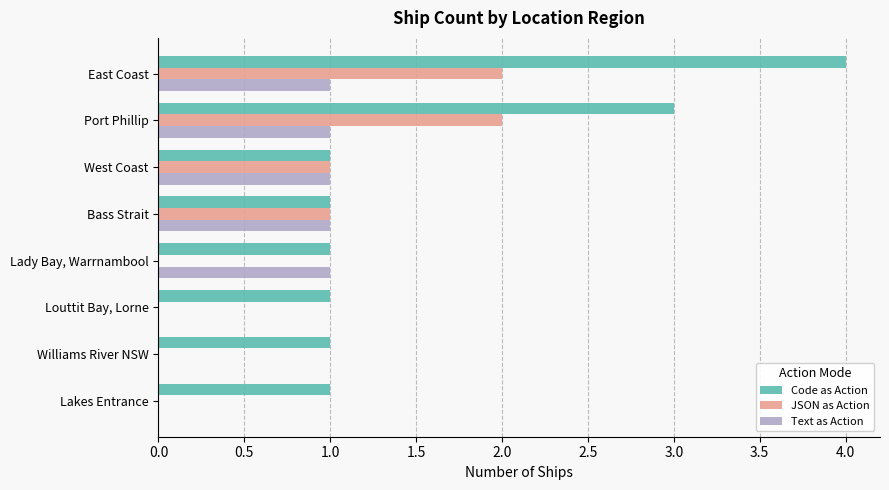

How many distinct data groups are displayed?

3